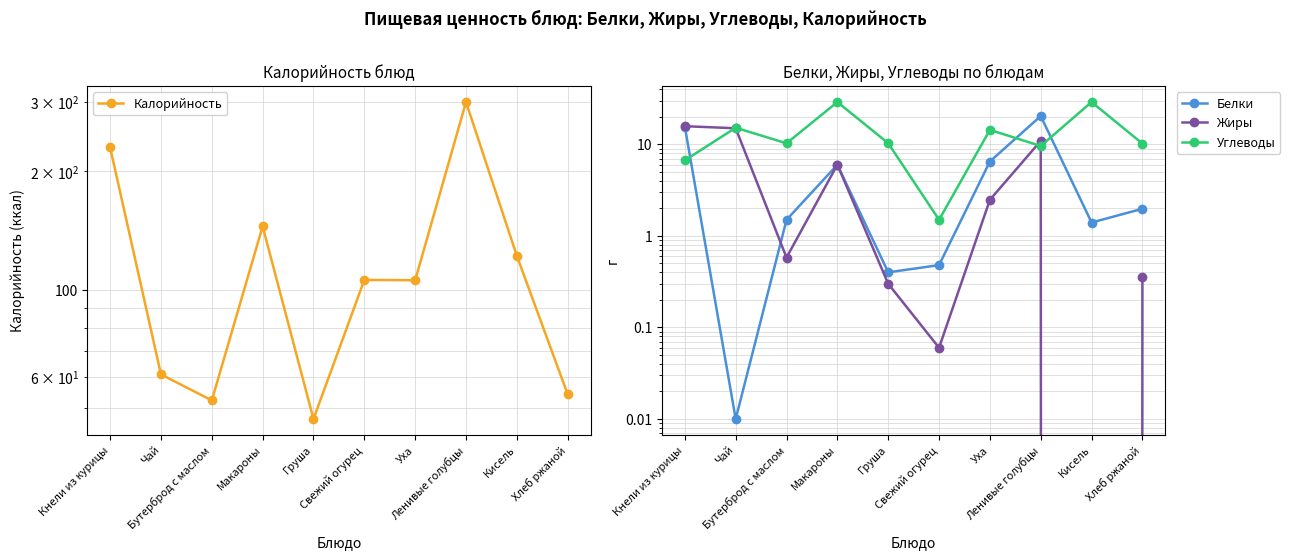

How many data points does each series have?

10